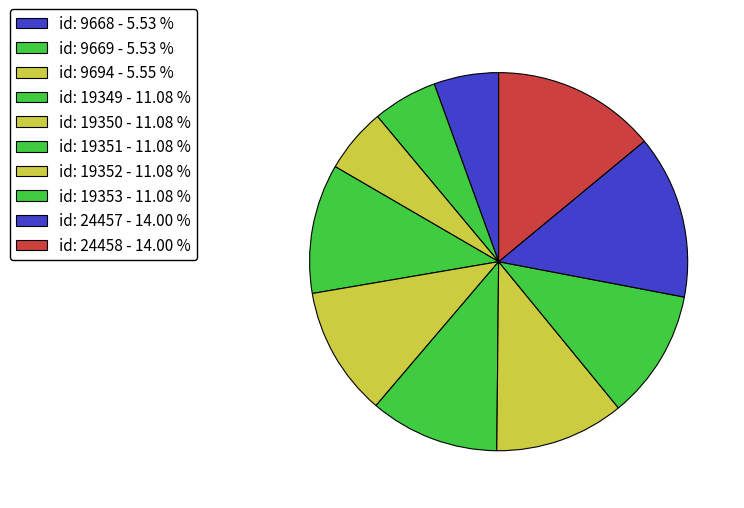

Is there a majority slice in this chart?

No